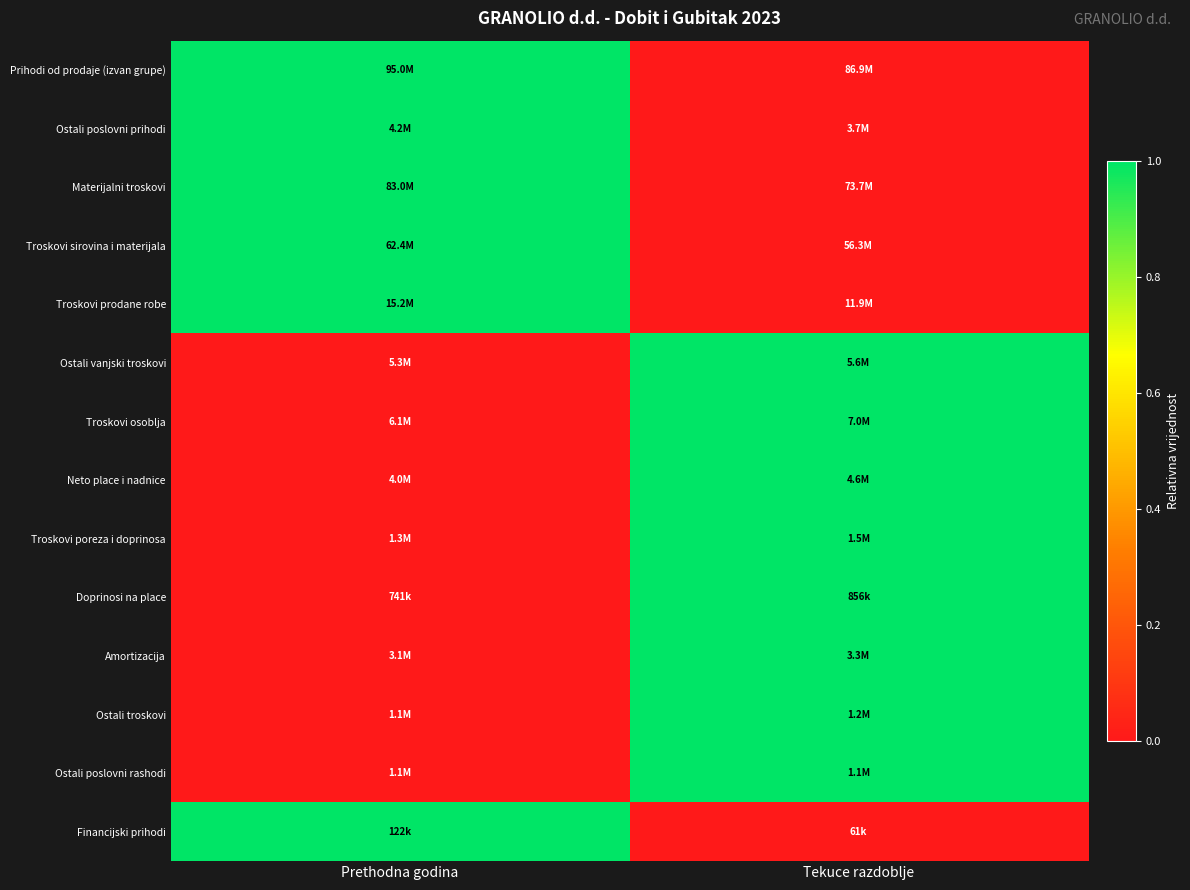

Reading left to right, what are all the values shown in this chart?

Prihodi od prodaje (izvan grupe): Prethodna godina=1	Tekuce razdoblje=0
Ostali poslovni prihodi: Prethodna godina=1	Tekuce razdoblje=0
Materijalni troskovi: Prethodna godina=1	Tekuce razdoblje=0
Troskovi sirovina i materijala: Prethodna godina=1	Tekuce razdoblje=0
Troskovi prodane robe: Prethodna godina=1	Tekuce razdoblje=0
Ostali vanjski troskovi: Prethodna godina=0	Tekuce razdoblje=1
Troskovi osoblja: Prethodna godina=0	Tekuce razdoblje=1
Neto place i nadnice: Prethodna godina=0	Tekuce razdoblje=1
Troskovi poreza i doprinosa: Prethodna godina=0	Tekuce razdoblje=1
Doprinosi na place: Prethodna godina=0	Tekuce razdoblje=1
Amortizacija: Prethodna godina=0	Tekuce razdoblje=1
Ostali troskovi: Prethodna godina=0	Tekuce razdoblje=1
Ostali poslovni rashodi: Prethodna godina=0	Tekuce razdoblje=1
Financijski prihodi: Prethodna godina=1	Tekuce razdoblje=0